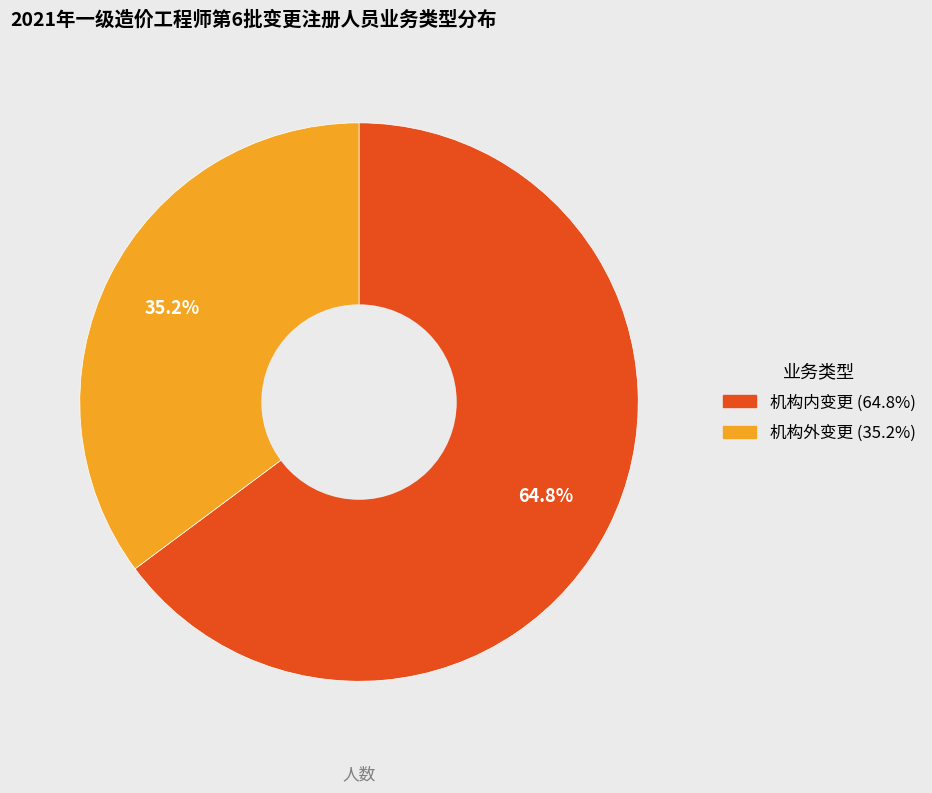

How many slices are in this pie chart?

2